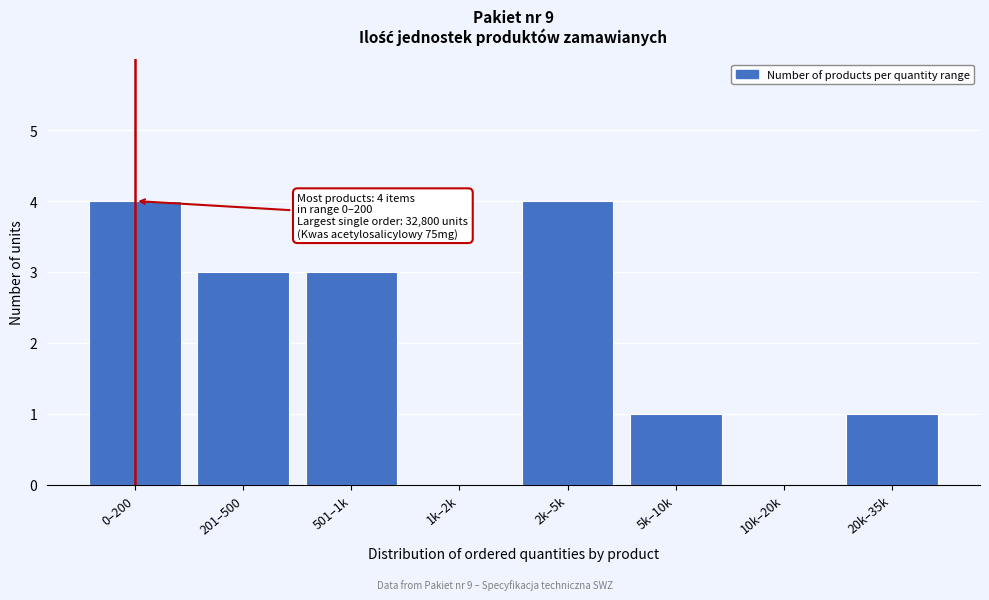

Reading left to right, list all the values displayed in this chart.

0–200=4	201–500=3	501–1k=3	1k–2k=0	2k–5k=4	5k–10k=1	10k–20k=0	20k–35k=1